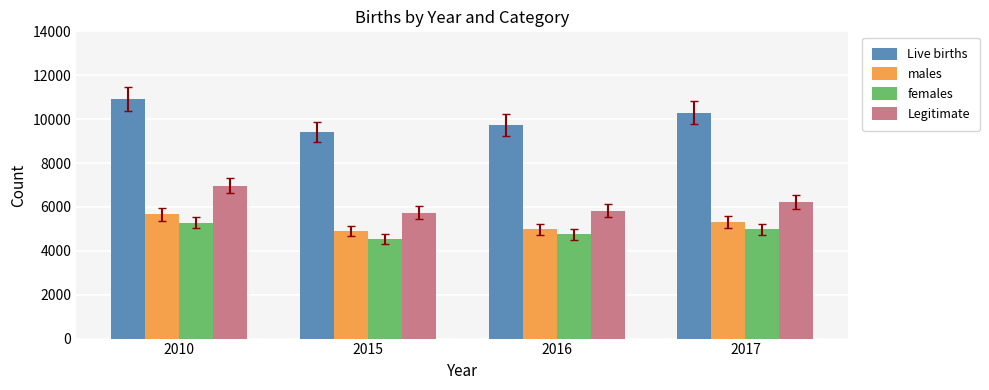

The value of males at 2015 is 4903. True or false?

True